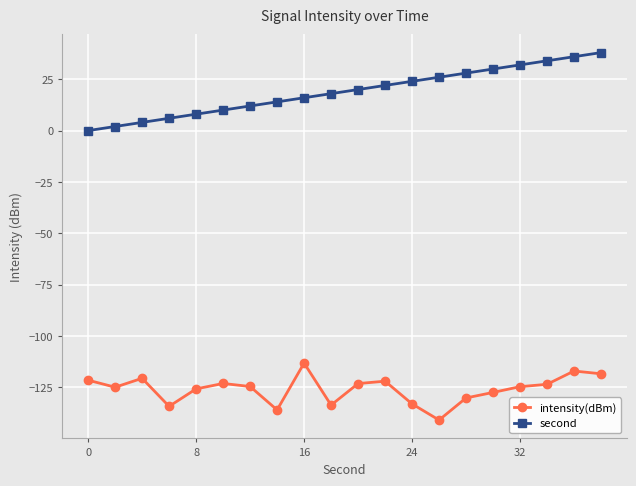

Which series has the largest range (max minus min)?

second